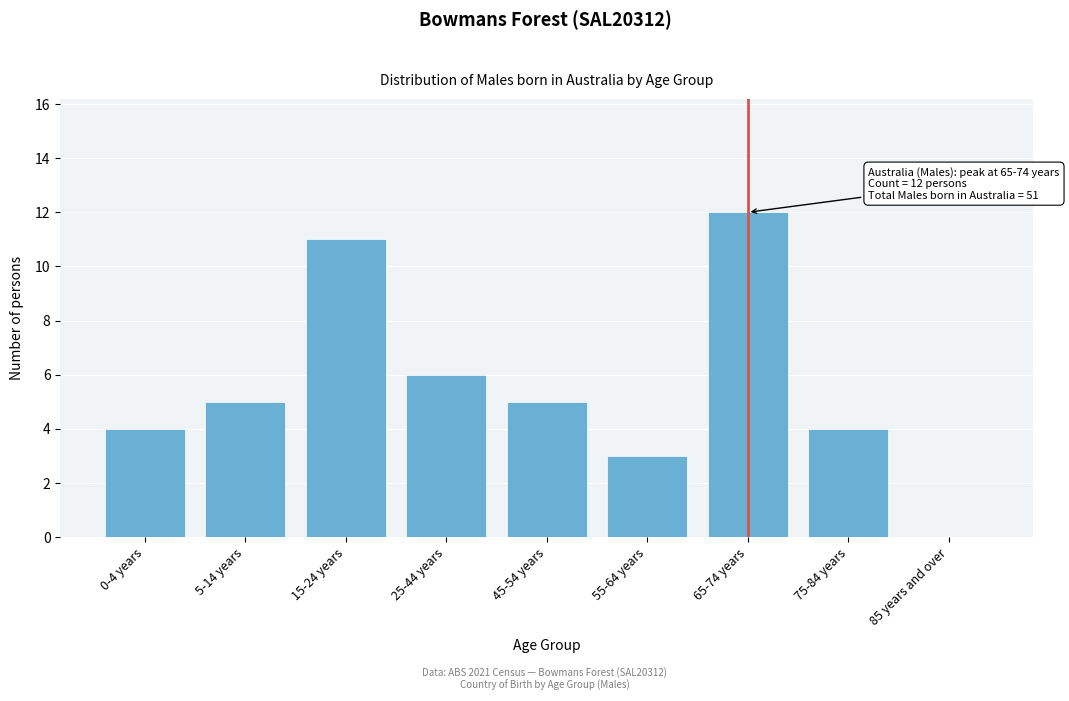

Reading right to left, list all the values displayed in this chart.

85 years and over=0	75-84 years=4	65-74 years=12	55-64 years=3	45-54 years=5	25-44 years=6	15-24 years=11	5-14 years=5	0-4 years=4